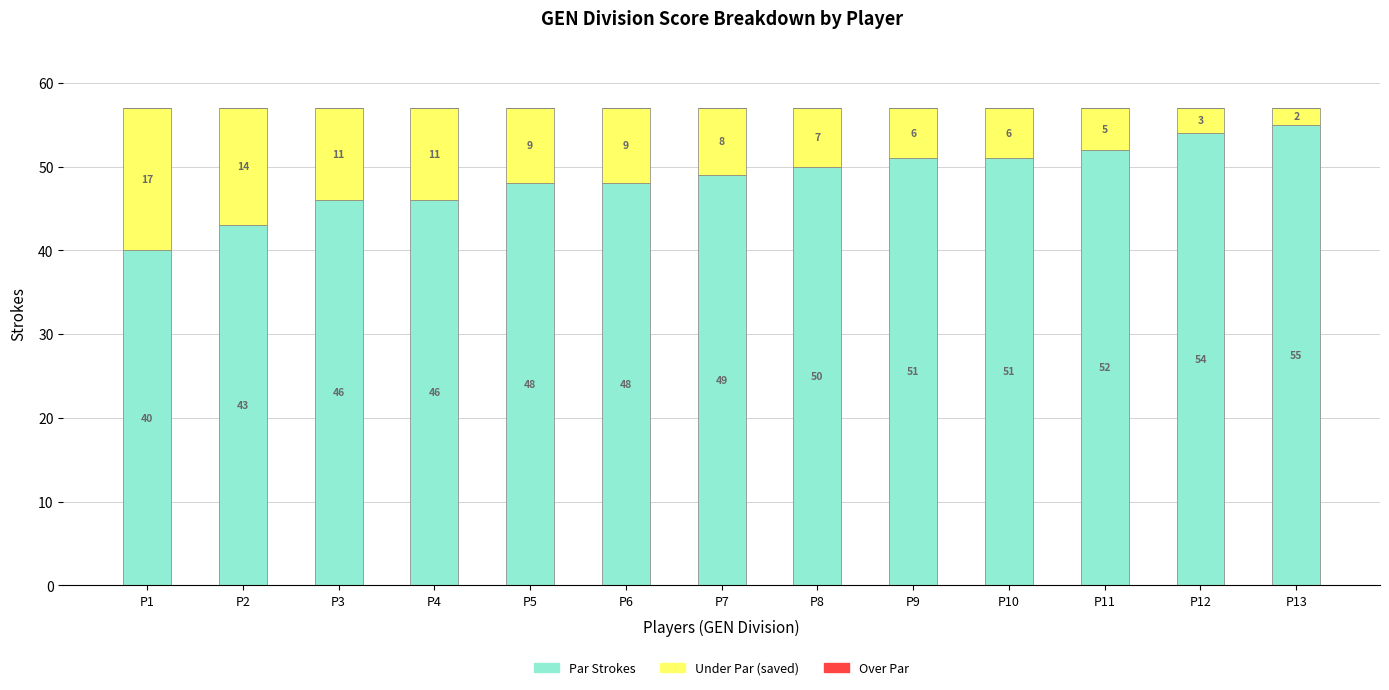

Read the Par Strokes value at P4.

46